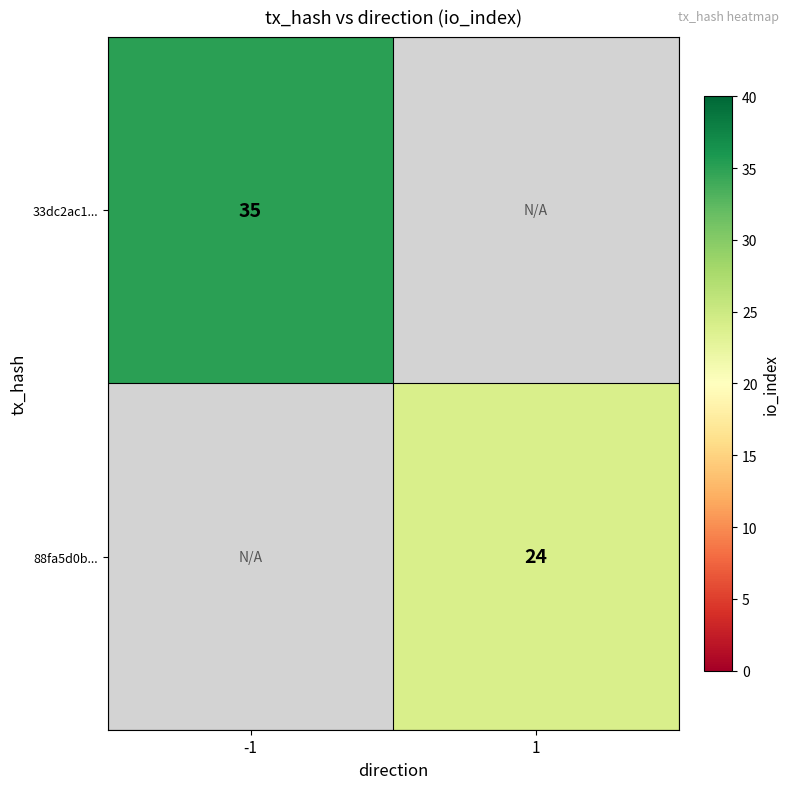

True or false: 33dc2ac1... has a value of 35 at -1.

True